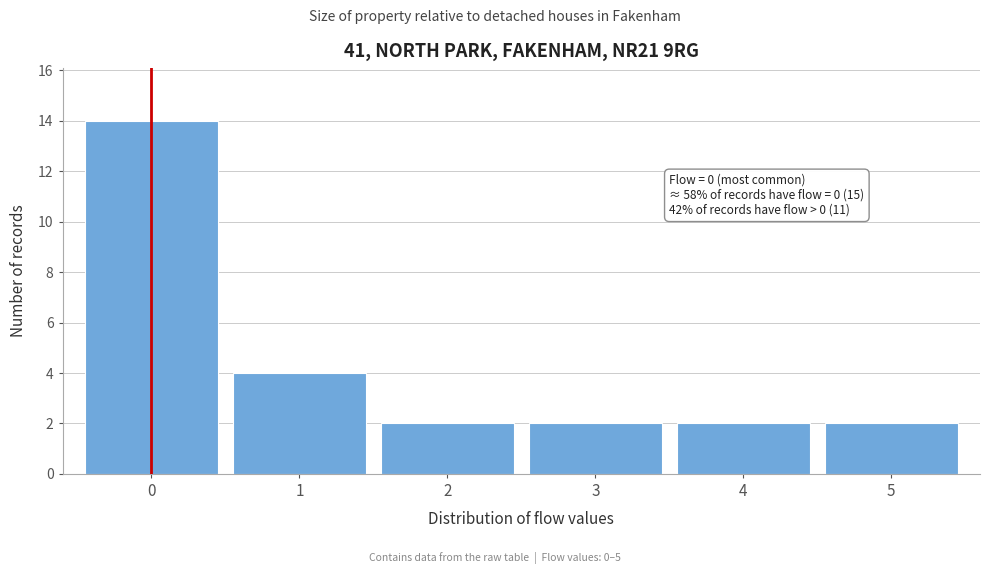

Which range on the x-axis has the tallest bar?

-0.5 to 0.5